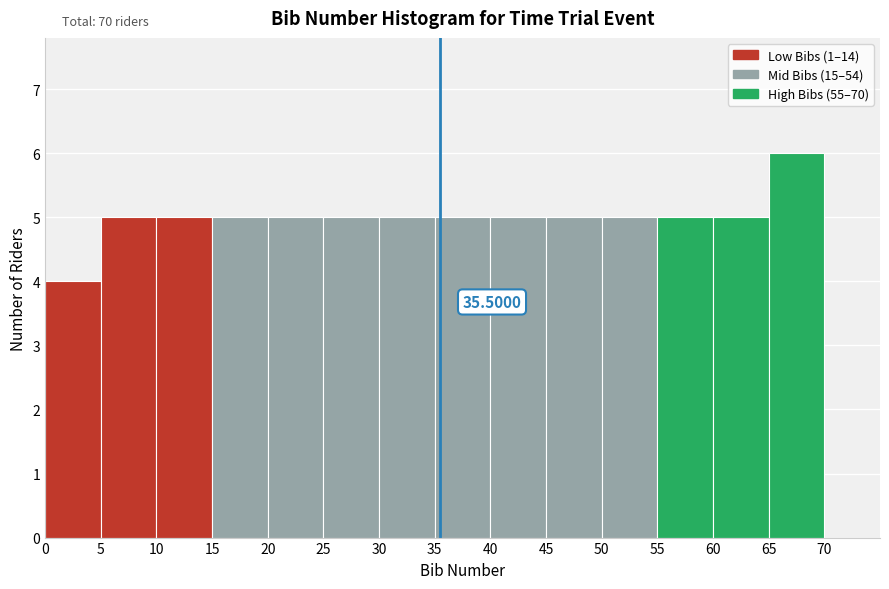

Over which range of the x-axis is the bar tallest?

65 to 70